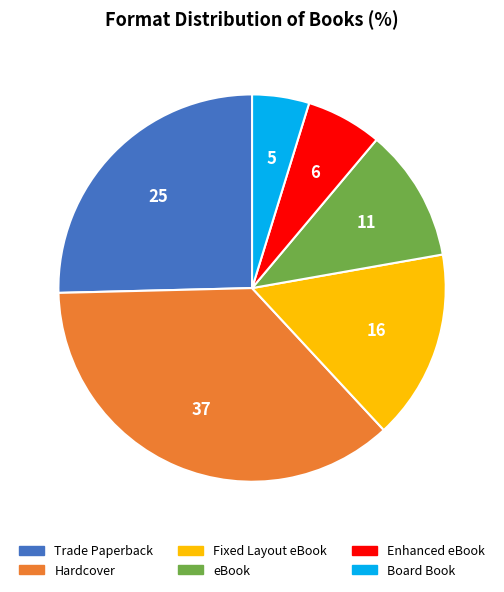

Rank the categories by value from lowest to highest.

Board Book, Enhanced eBook, eBook, Fixed Layout eBook, Trade Paperback, Hardcover